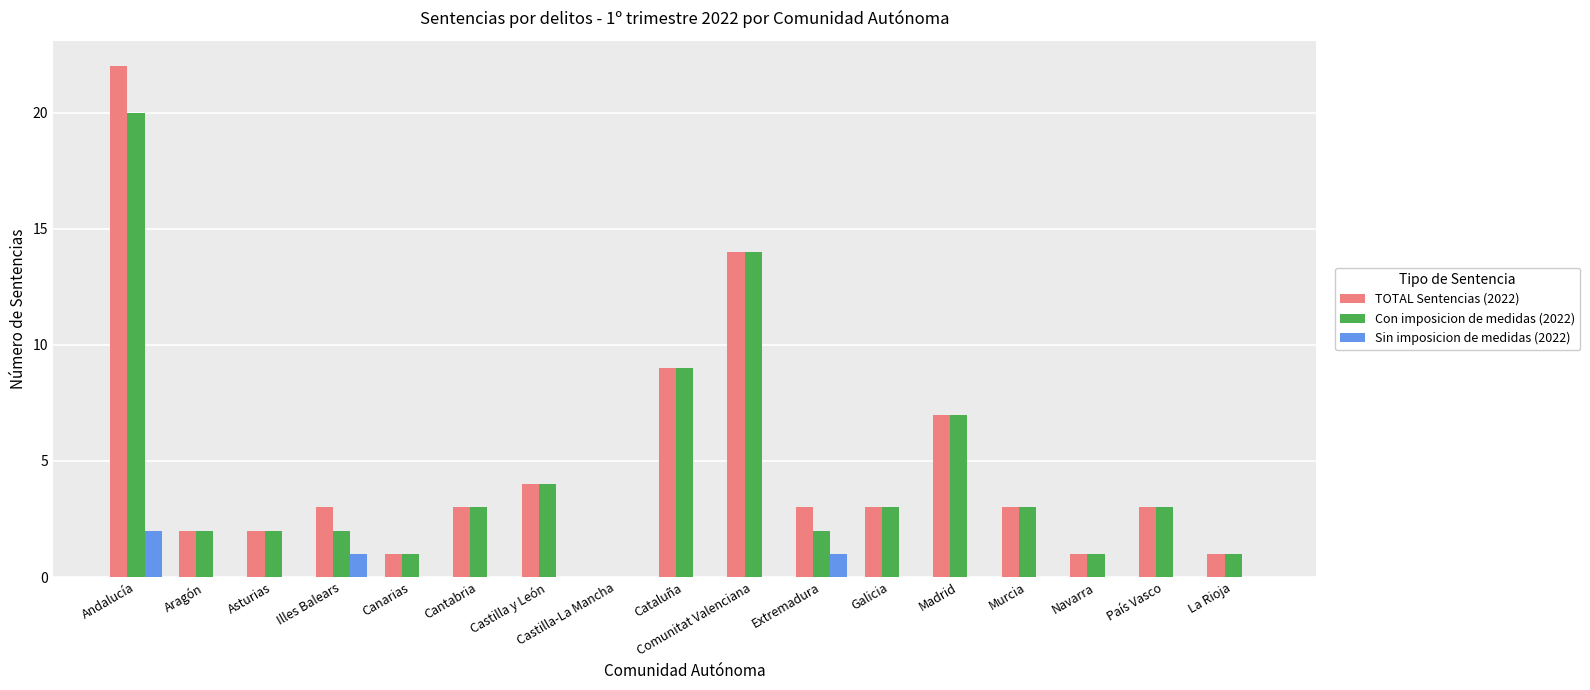

What is the average value of the Con imposicion de medidas (2022) series?

5